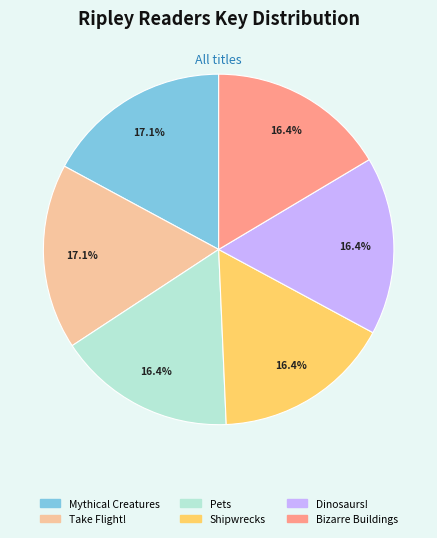

Is it true that Bizarre Buildings is 10% of the pie?

False